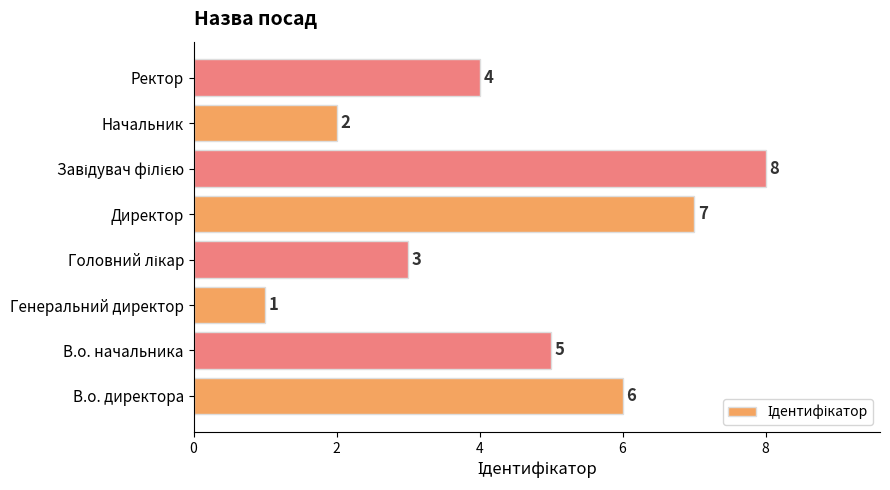

What is the smallest value displayed?

1